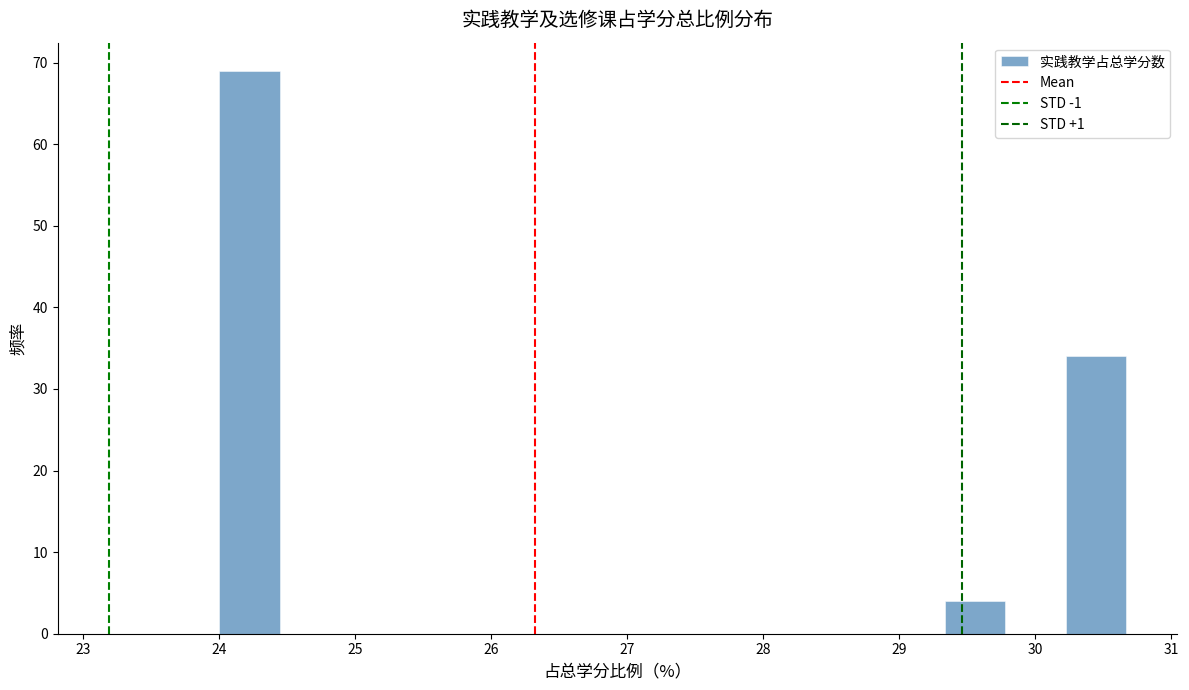

Over which range of the x-axis is the bar tallest?

24.0 to 24.4